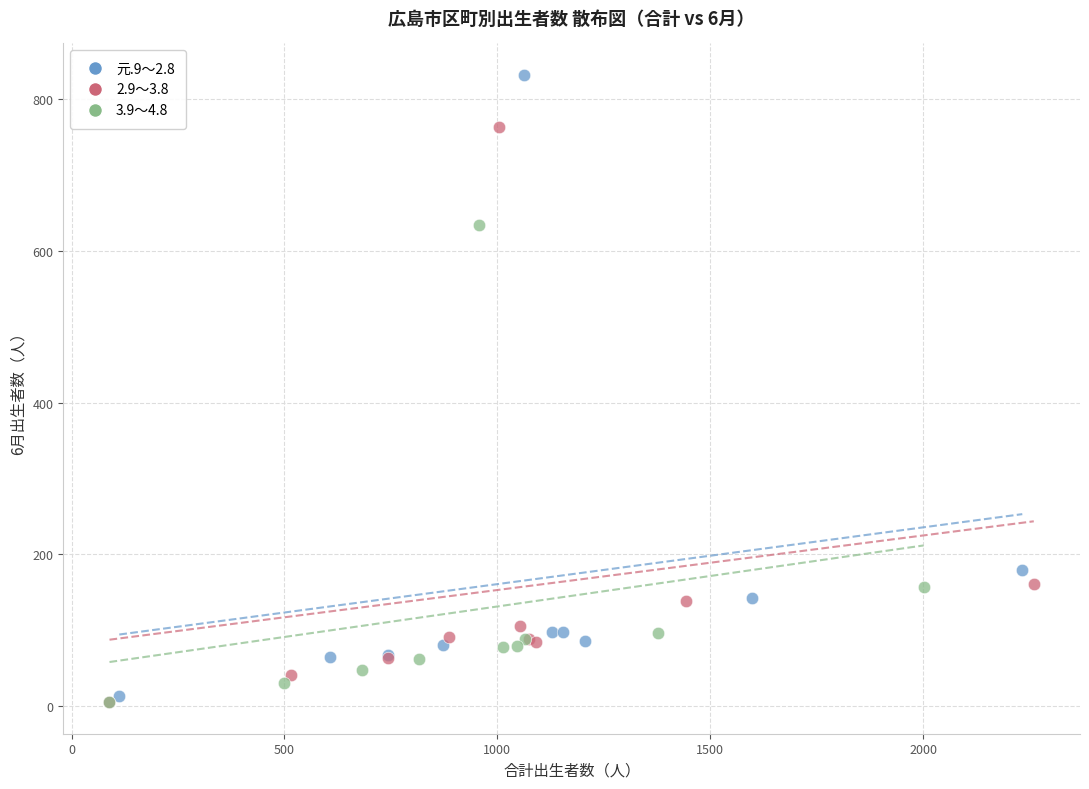

Which series reaches the maximum Y coordinate?

元.9～2.8